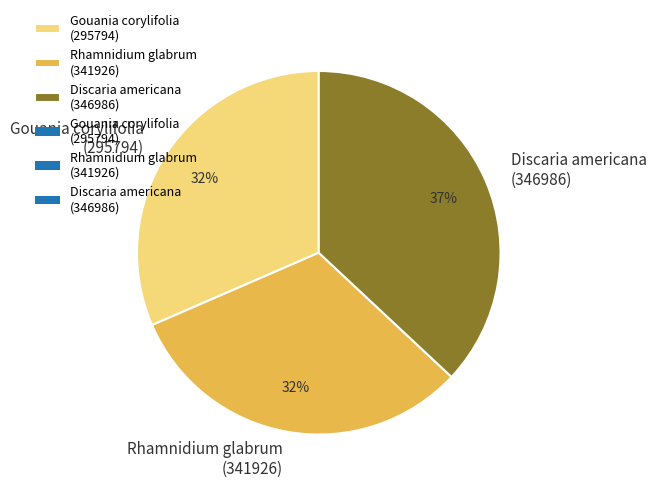

Count the number of slices in the pie.

3